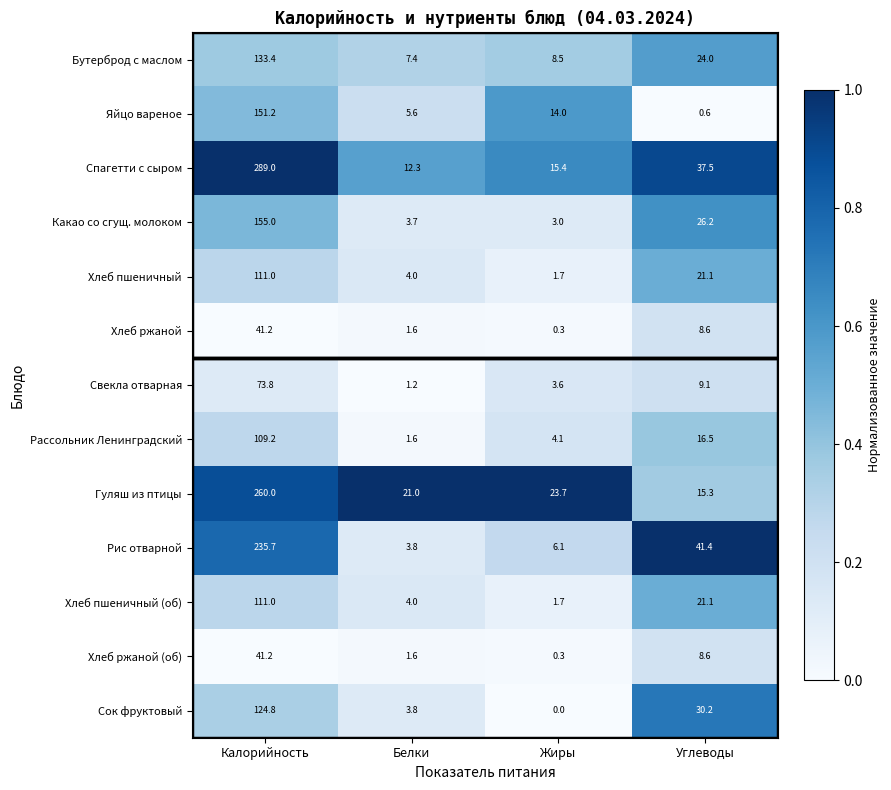

Which label corresponds to the largest value in the chart?

Калорийность